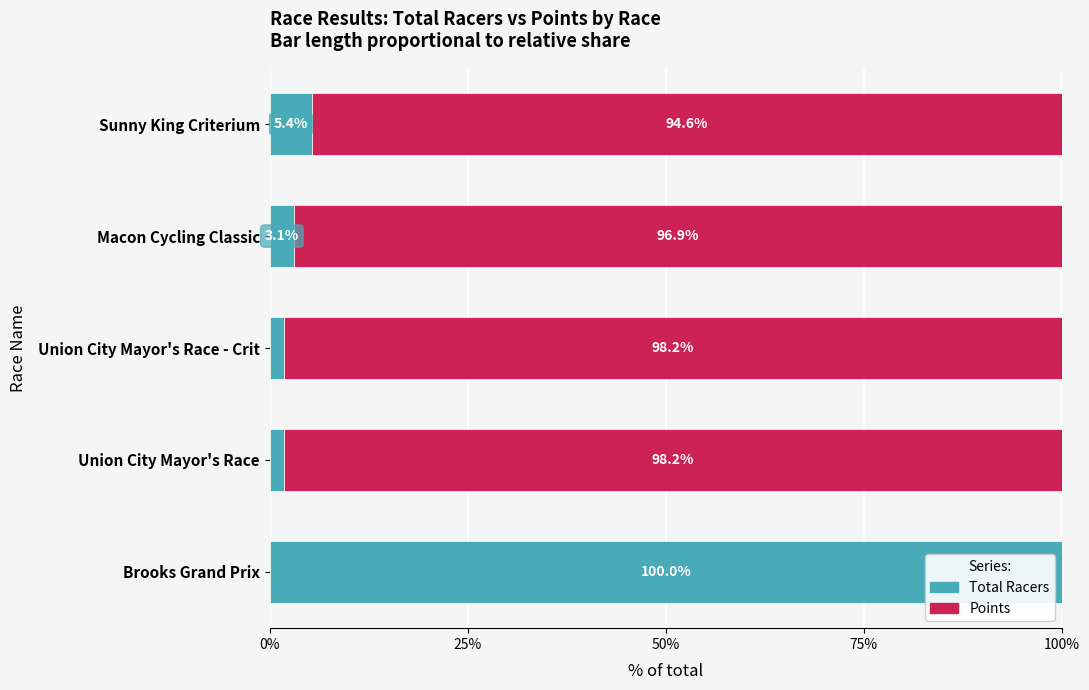

What are all the series names shown in the legend?

Total Racers, Points